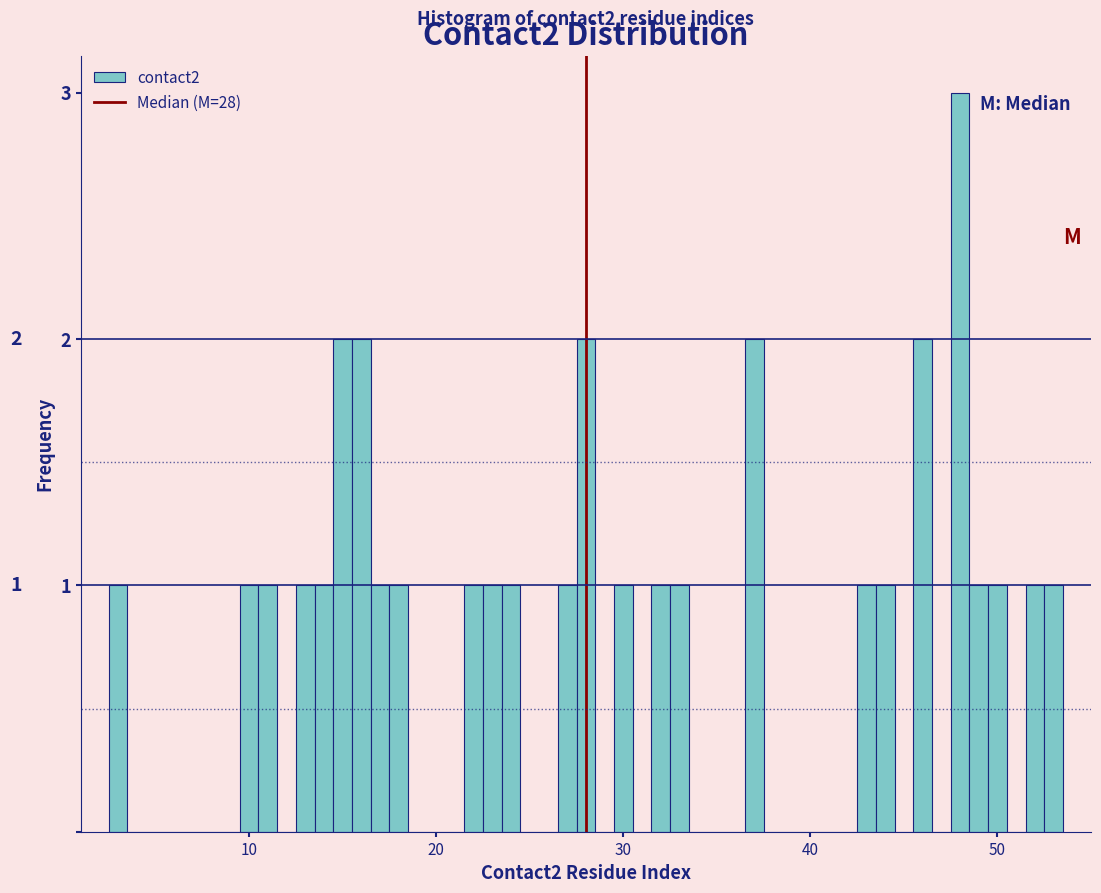

Read against the x-axis, roughly where is the centre of the tallest bar?

48